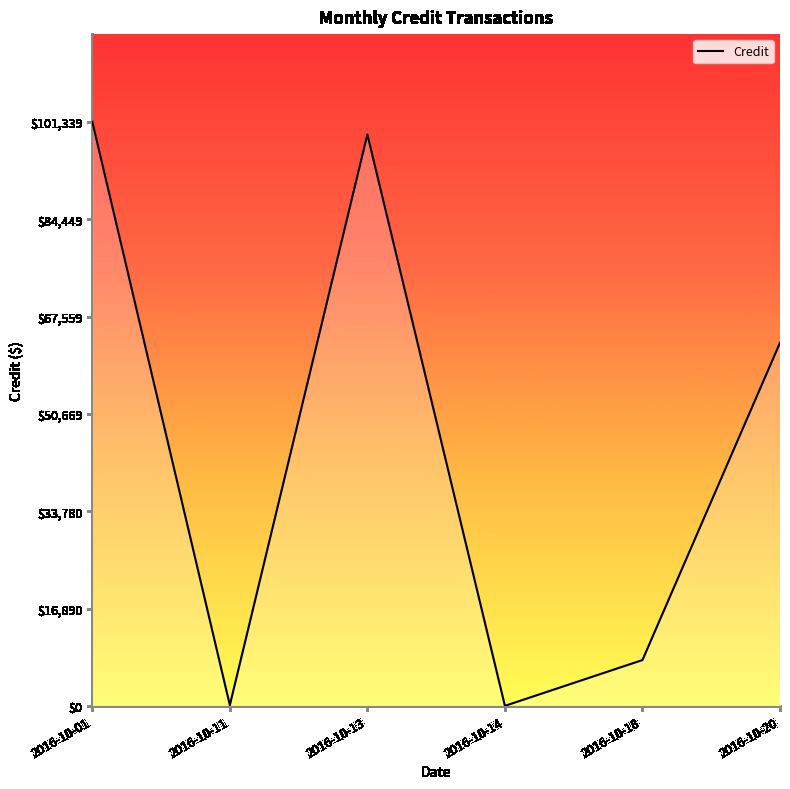

True or false: the data has more than 1 interior local peaks.

False